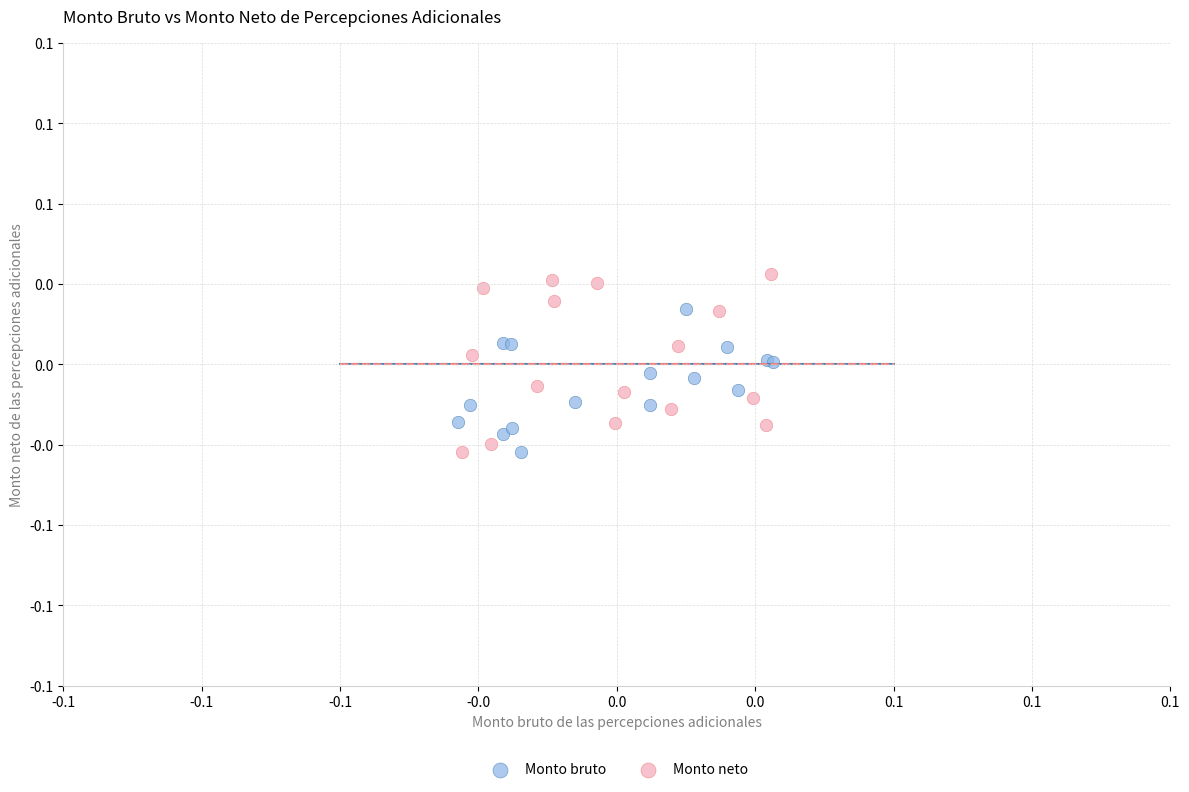

Which series contains the highest Y value?

Monto neto